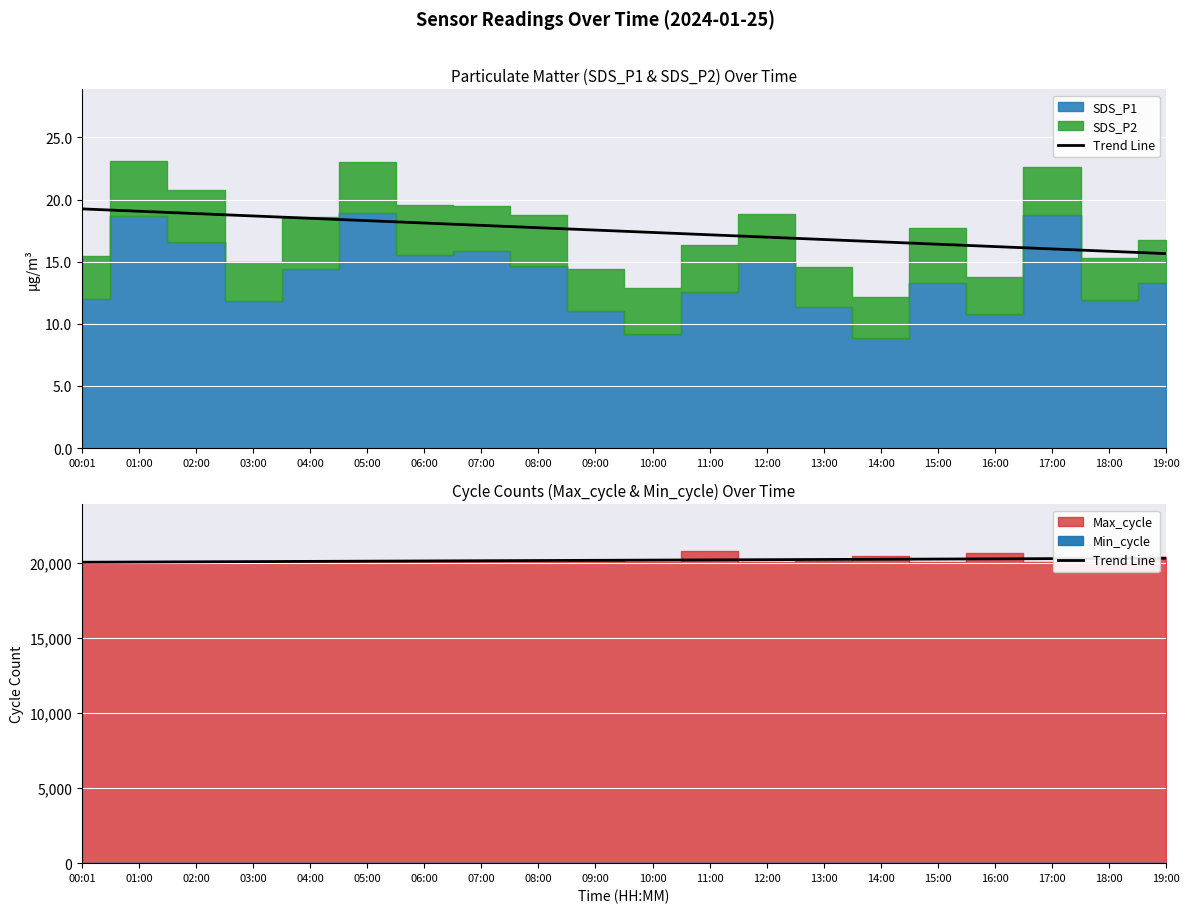

How many categories are shown in the chart?

20